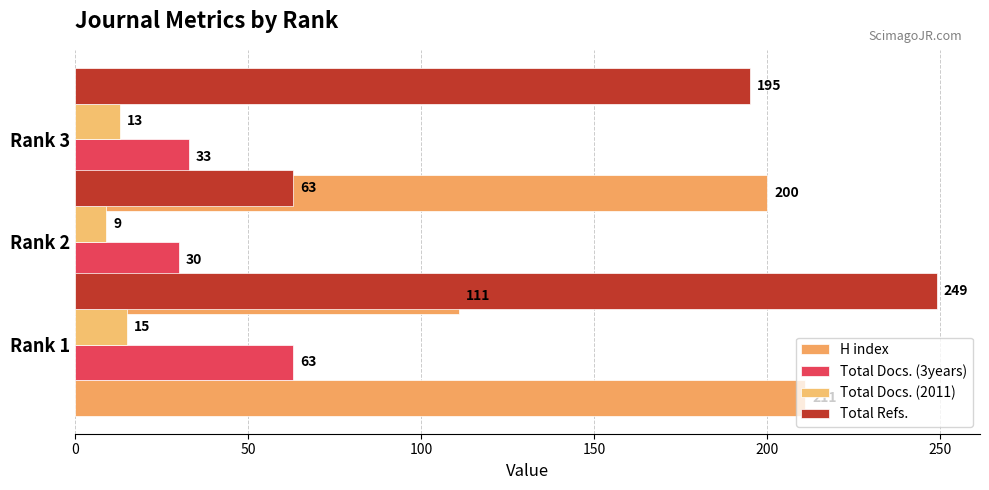

How many data points in Total Docs. (3years) are above 33?

1